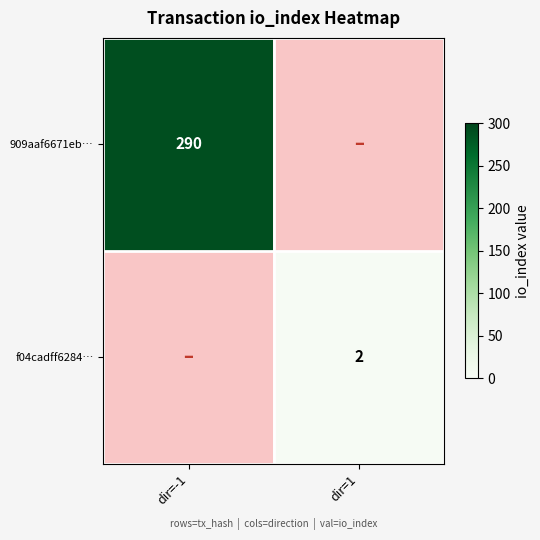

The 909aaf6671eb… series shows 290 at dir=-1. True or false?

True